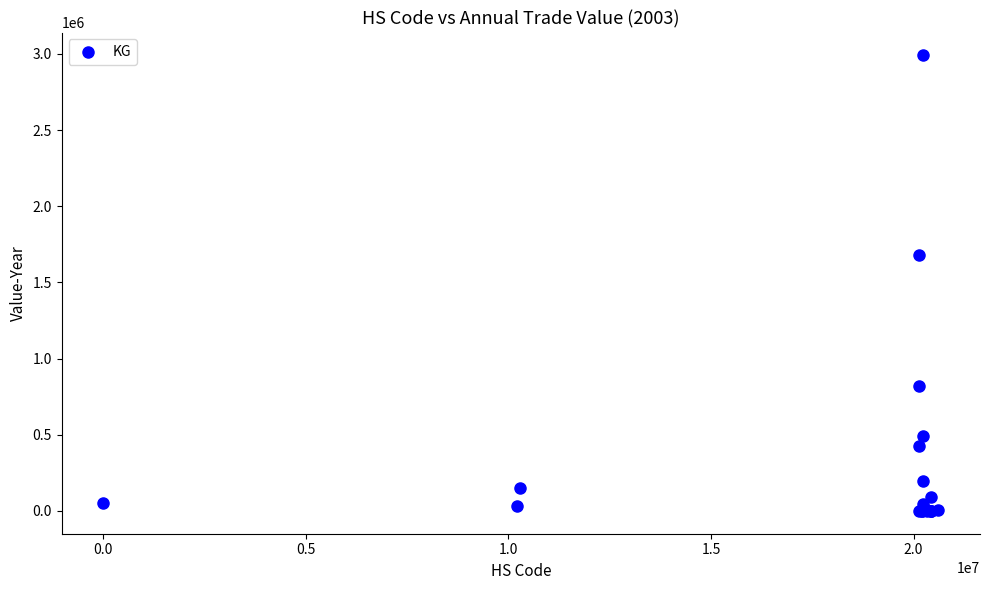

What Y value in the scatter plot is closest to 1495733?

1682964